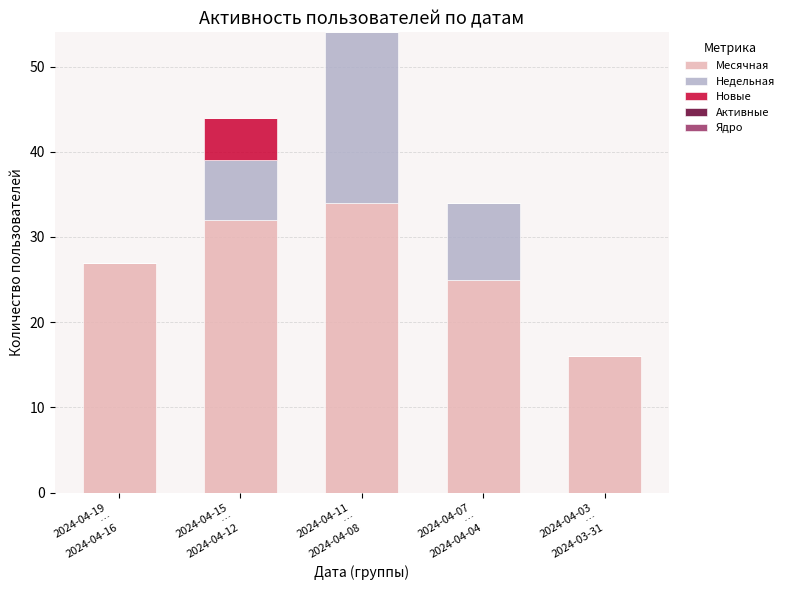

What is the highest value of the Месячная series?

34